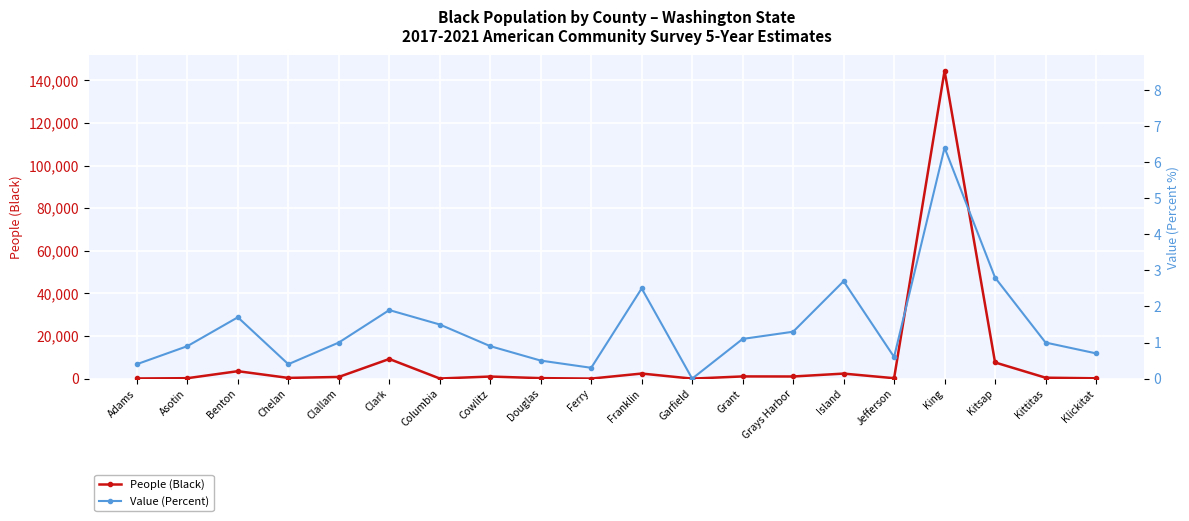

True or false: Value (Percent) and People (Black) cross at least once.

False